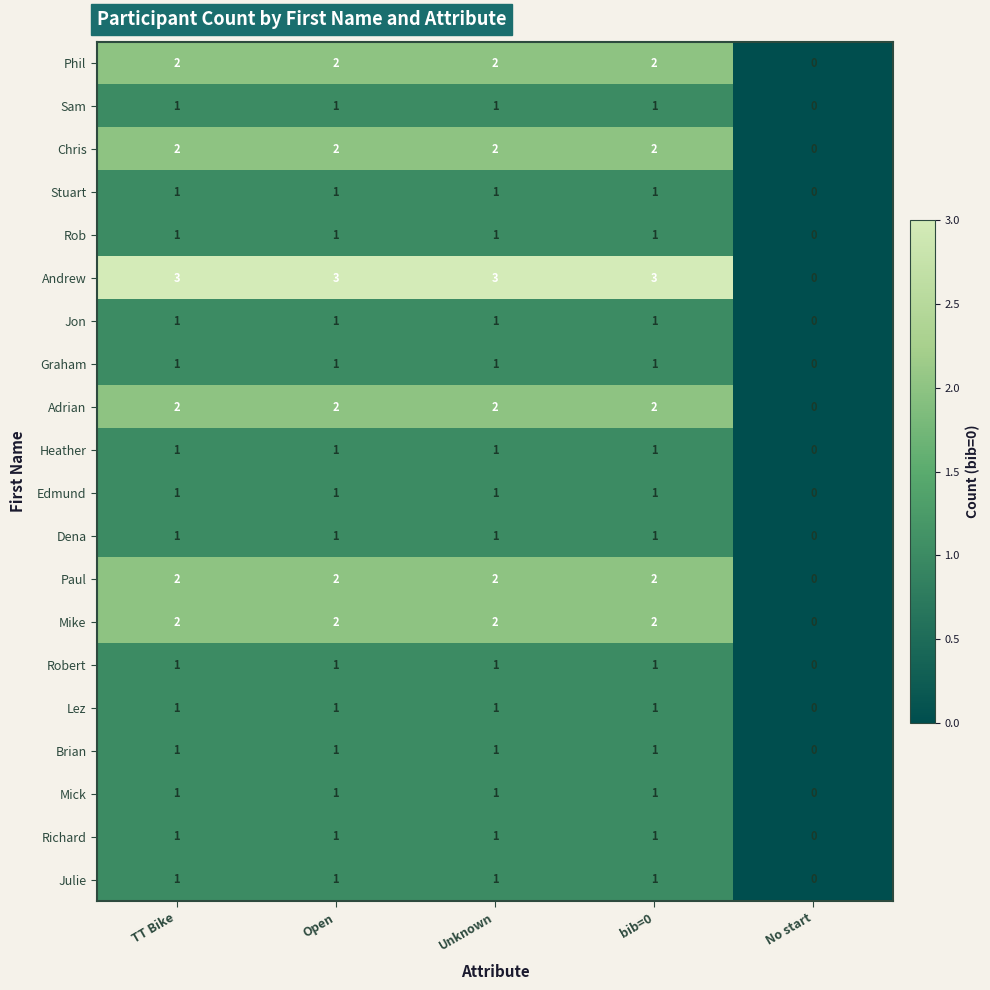

Which series has the largest range (max minus min)?

Andrew